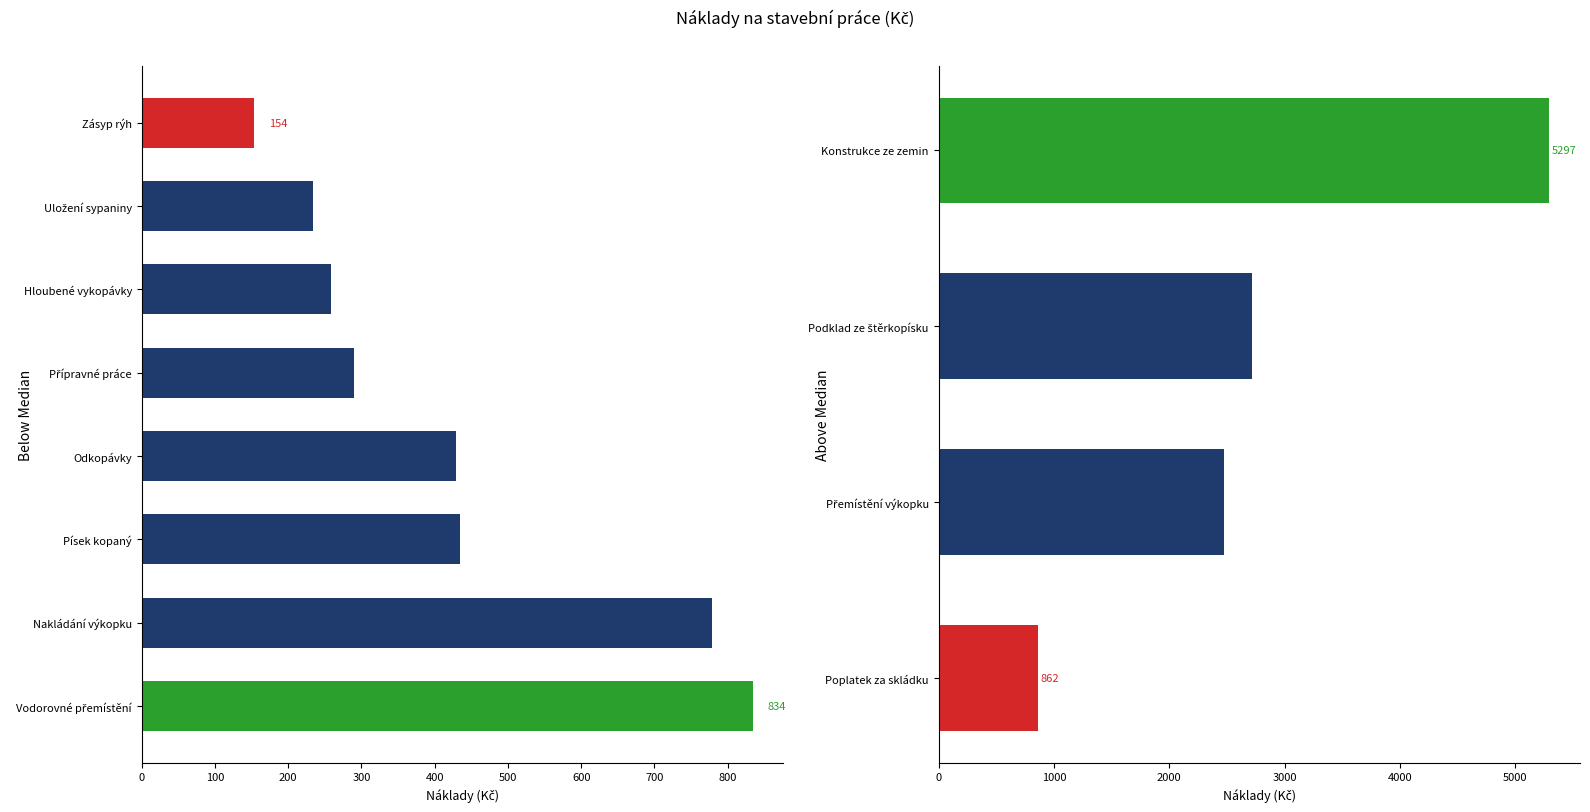

Which has a higher value, Konstrukce ze zemin or Poplatek za skládku?

Konstrukce ze zemin